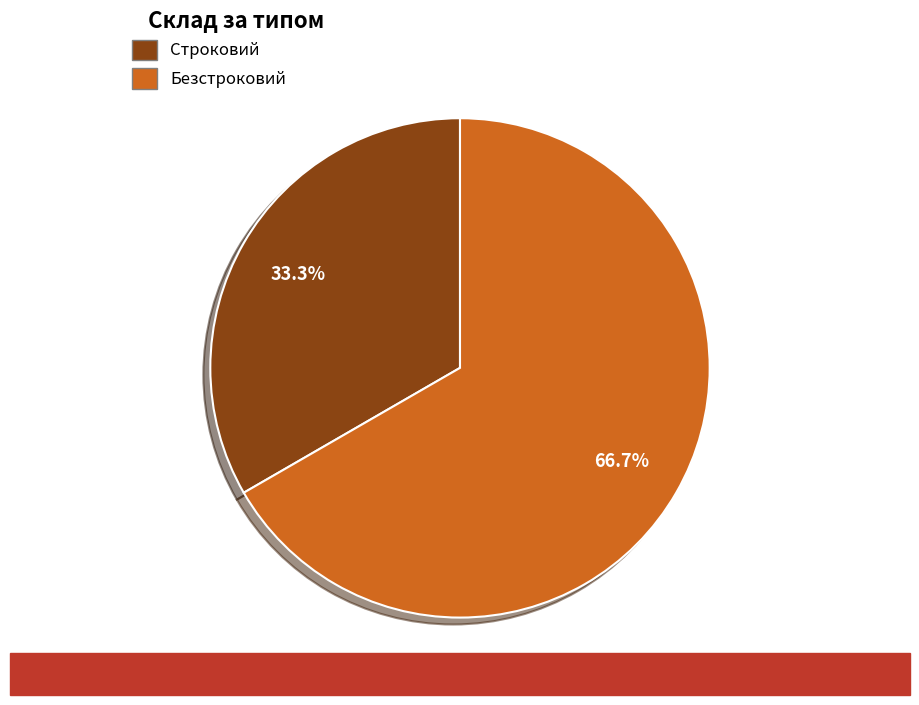

To the nearest percent, what is the difference between the Строковий and Безстроковий slice percentages?

33%